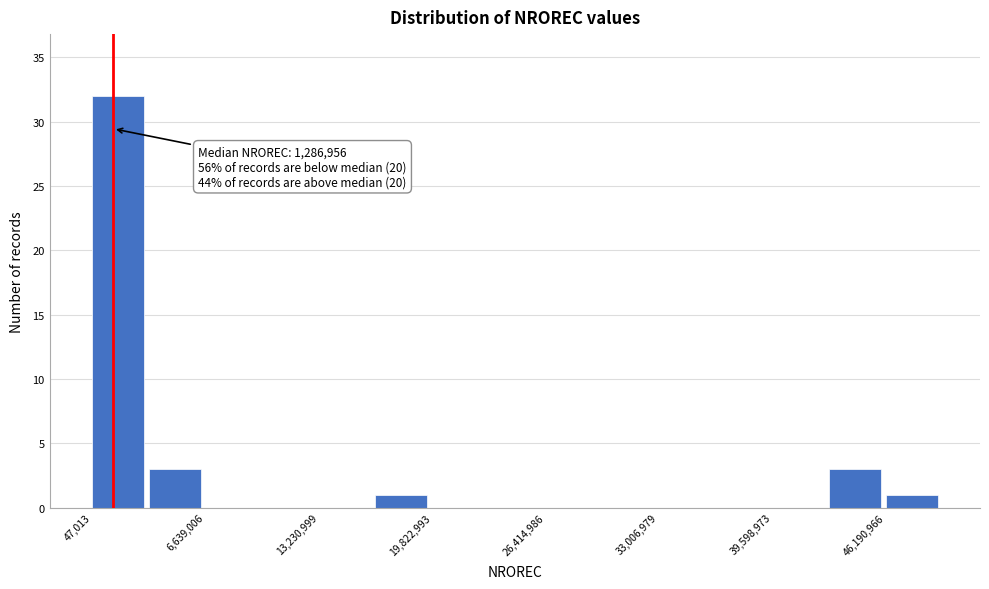

Read against the x-axis, roughly where is the centre of the tallest bar?

2000000